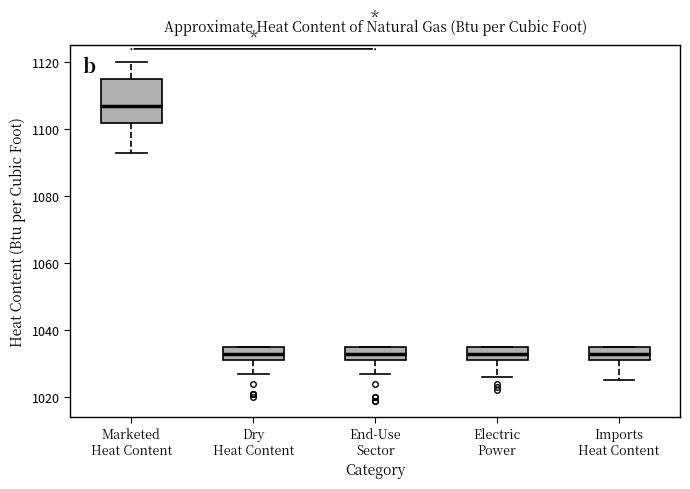

Which box is the tallest, from its lower edge to its upper edge?

Marketed Heat Content